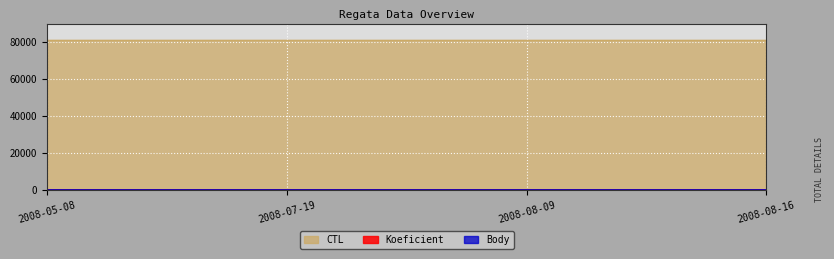

Which series has the largest total across all categories?

CTL